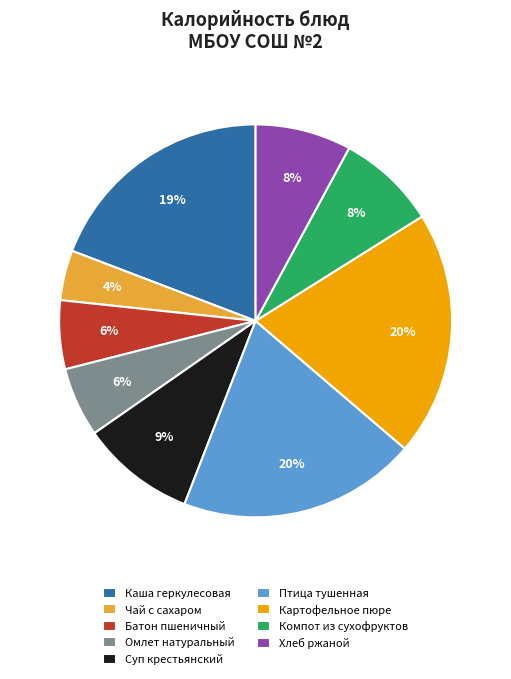

To the nearest percent, what percentage of the pie is Батон пшеничный?

6%